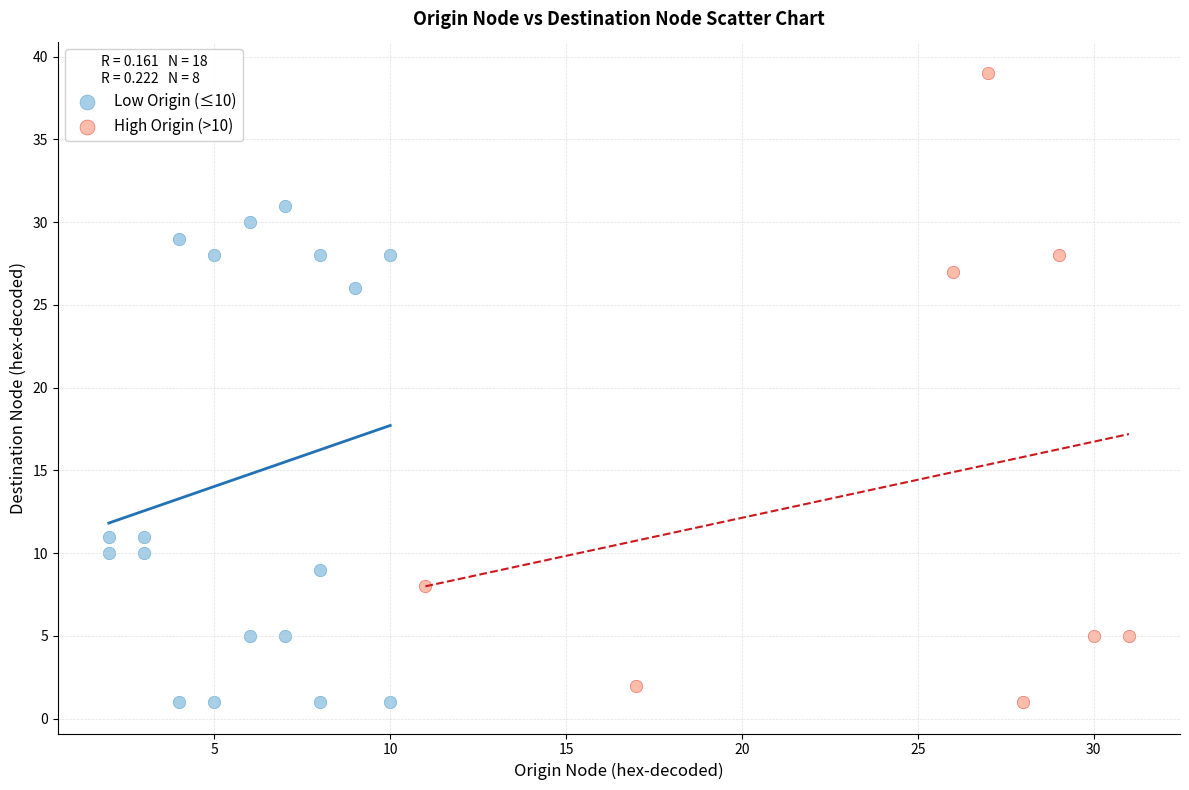

Which series has the largest Y range (max minus min)?

High Origin (>10)